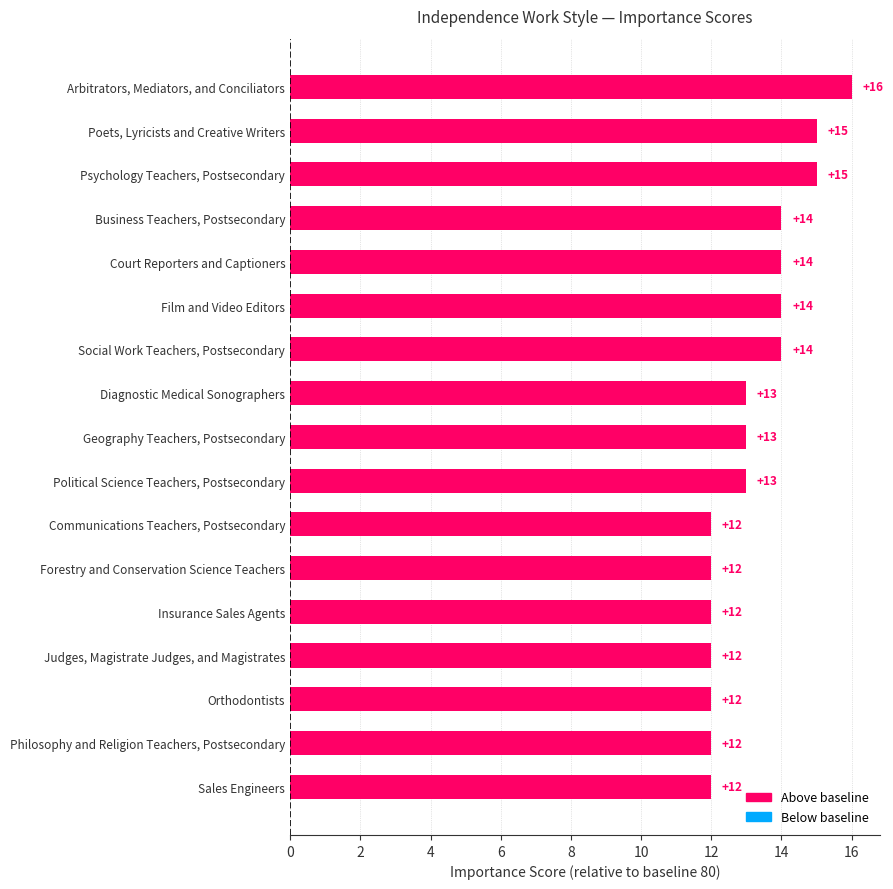

Count the values in the range 12 to 14.

14